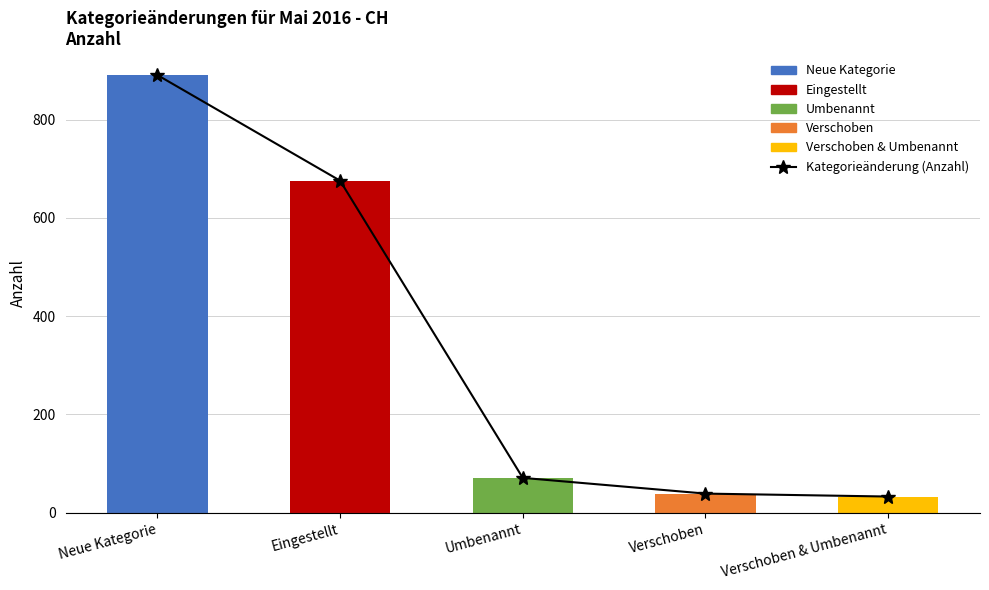

What is the change in value from Neue Kategorie to Umbenannt?

-820